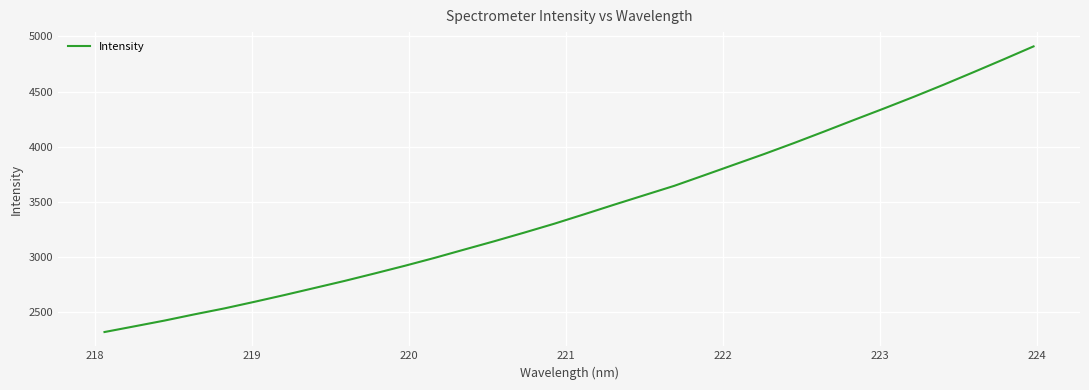

Does the chart display data point markers on the line(s)?

No